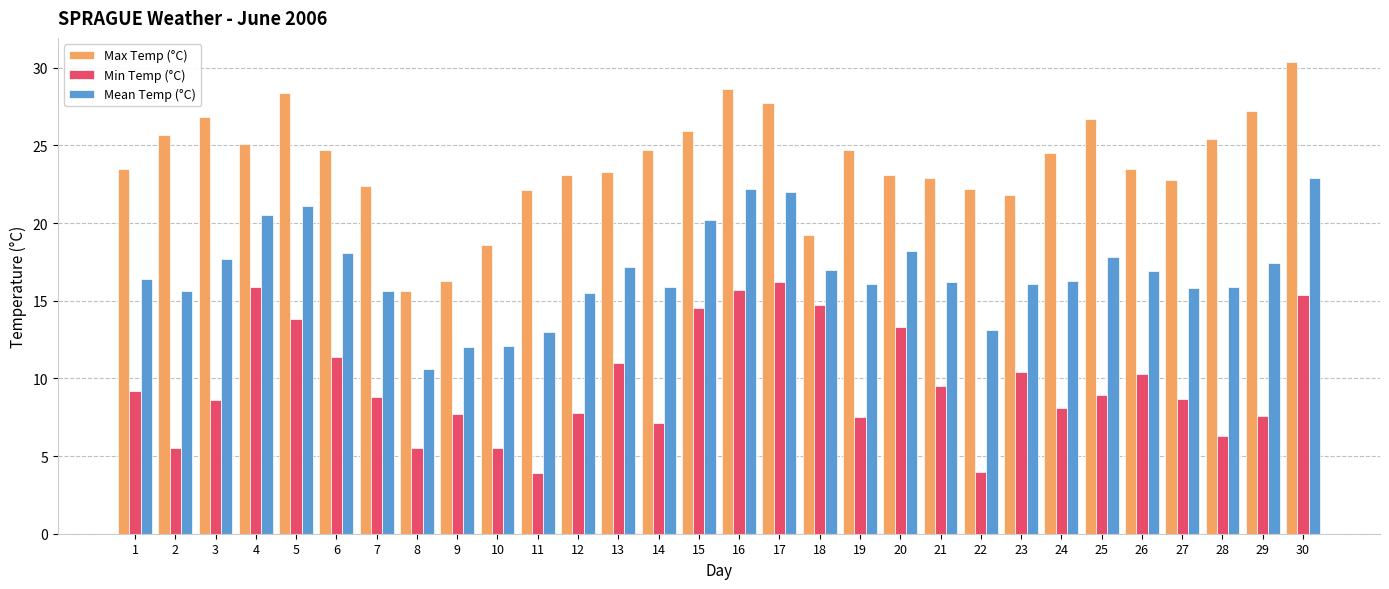

What is the difference between the highest and lowest values at 26?

13.2